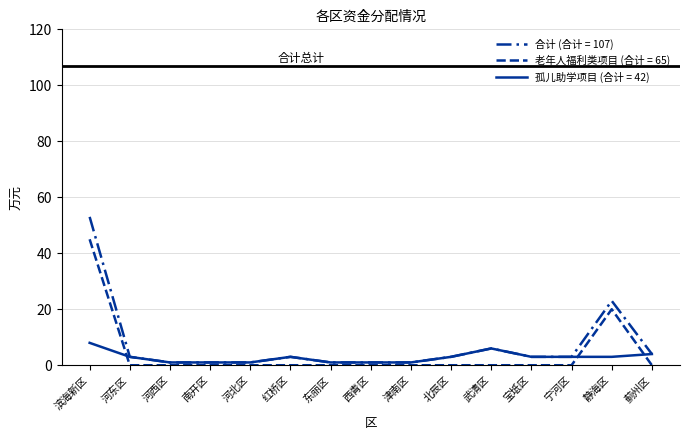

Which category has the lowest value across all series?

河东区